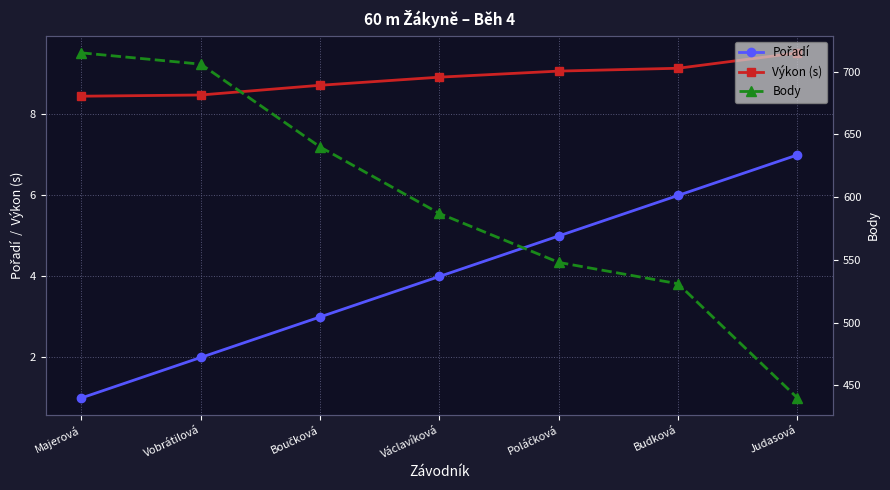

What is the value of the Výkon (s) point at the 7th from the left?

9.5